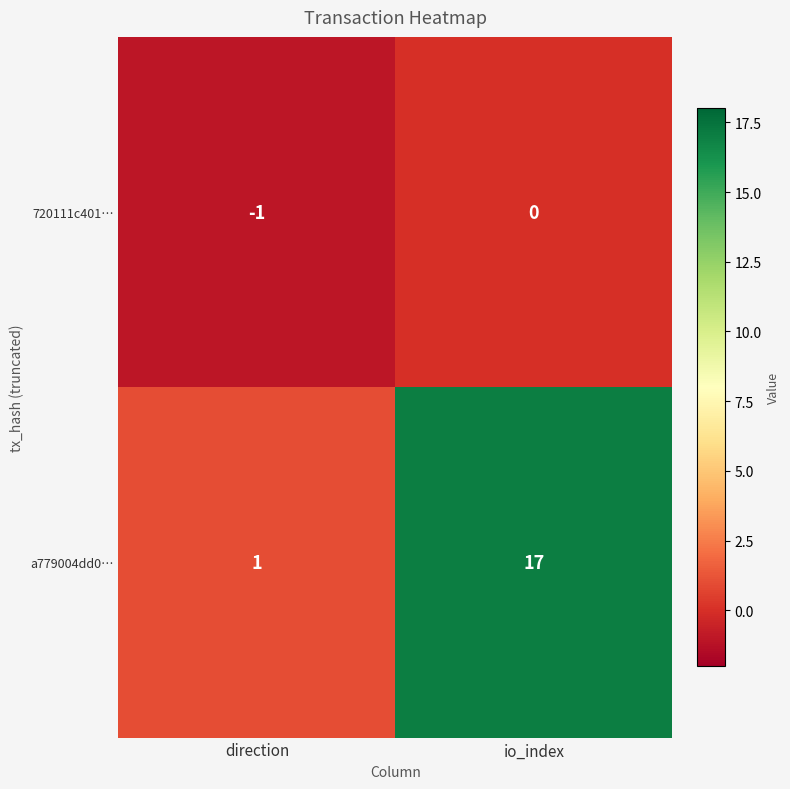

What is the maximum value shown in the chart?

17